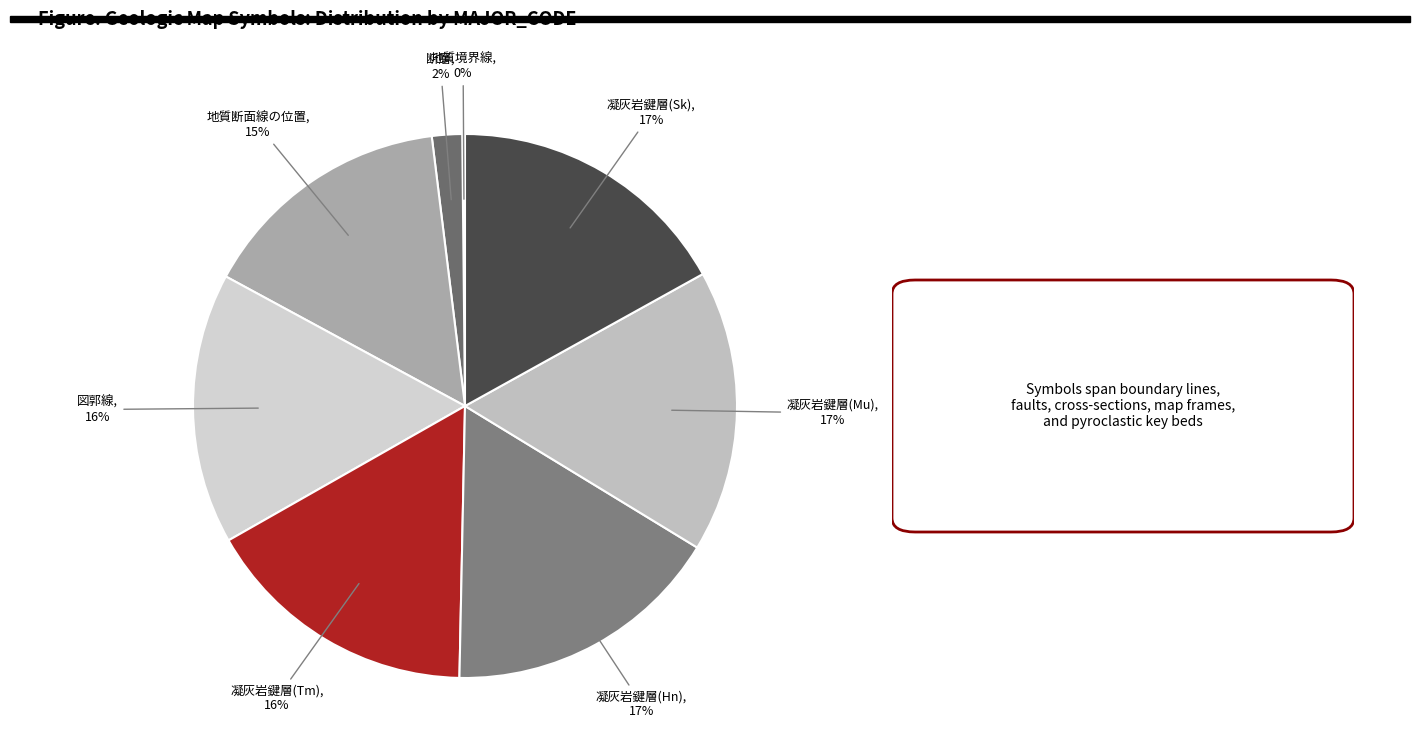

To the nearest percent, what is the difference between the largest and smallest slice percentages?

17%